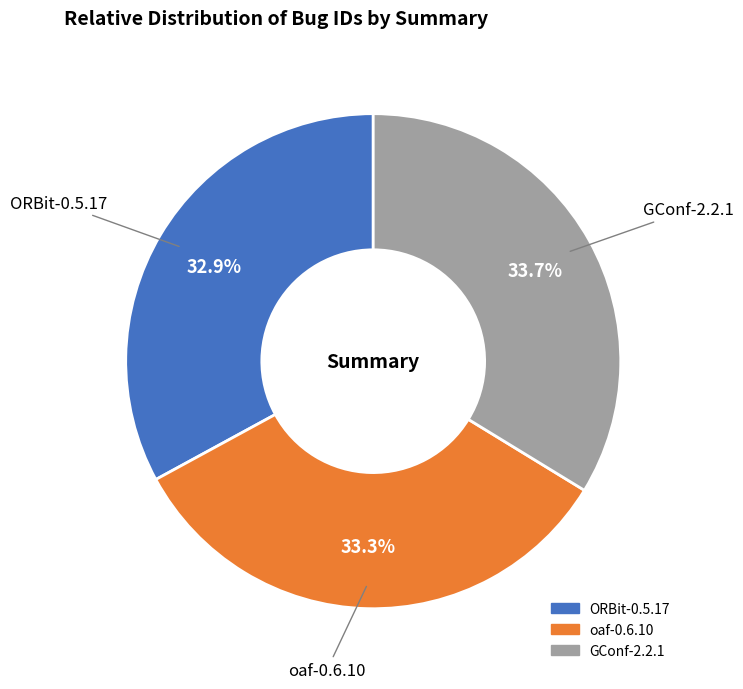

How many segments does this pie chart have?

3